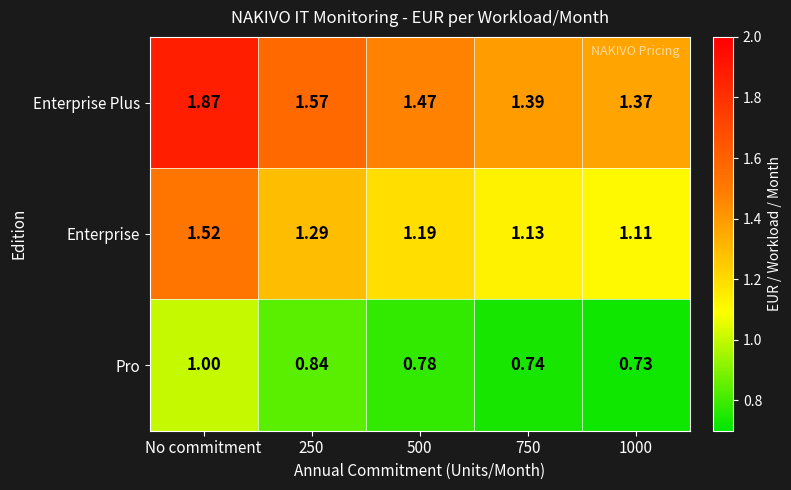

List the series in order of their overall mean, highest first.

Enterprise Plus, Enterprise, Pro